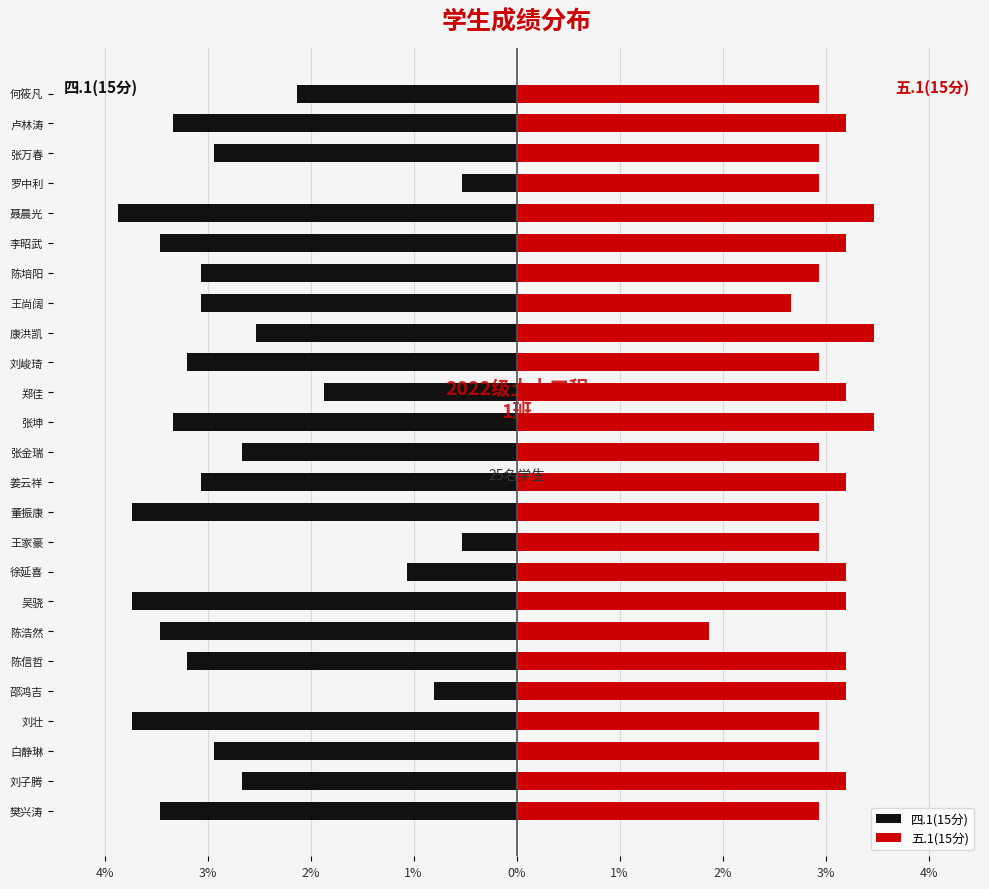

How many groups of bars are there?

25